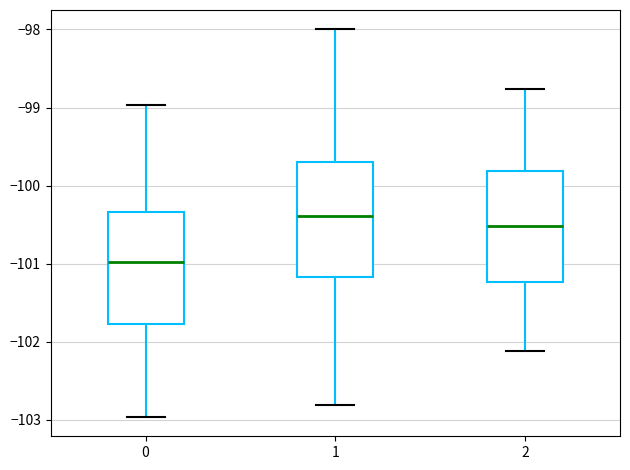

Reading left to right, read every box against the y-axis: the position of its median line, the range the box covers, and the ends of its whiskers. The values are not printed on the chart, so give them approximately, as read against the axis.

0: median -101.0, box -101.8 to -100.3, whiskers -103.0 to -99.0
1: median -100.4, box -101.2 to -99.7, whiskers -102.8 to -98.0
2: median -100.5, box -101.2 to -99.8, whiskers -102.1 to -98.8